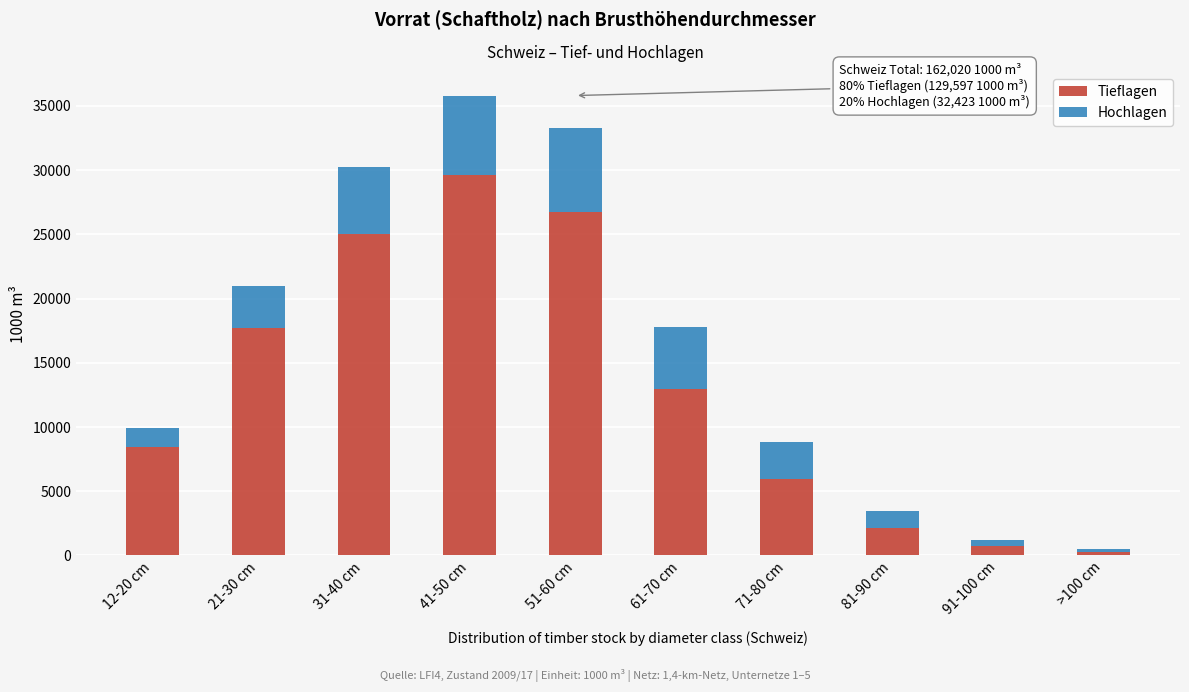

Reading left to right, transcribe the values for Tieflagen.

12-20 cm=8414	21-30 cm=17692	31-40 cm=25046	41-50 cm=29658	51-60 cm=26745	61-70 cm=12947	71-80 cm=5929	81-90 cm=2143	91-100 cm=729	>100 cm=294